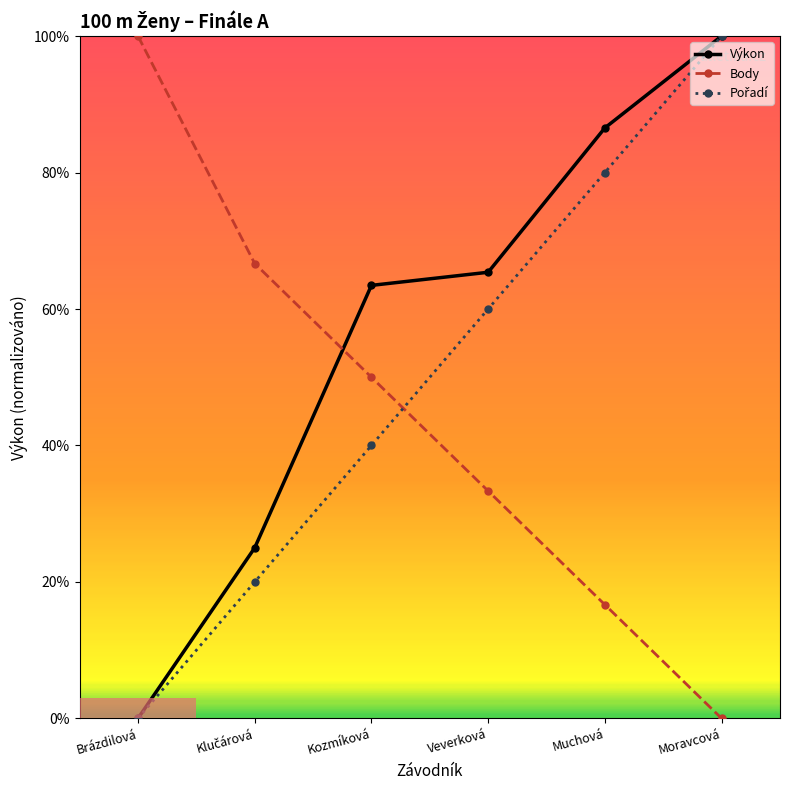

What are all the series names shown in the legend?

Výkon, Body, Pořadí